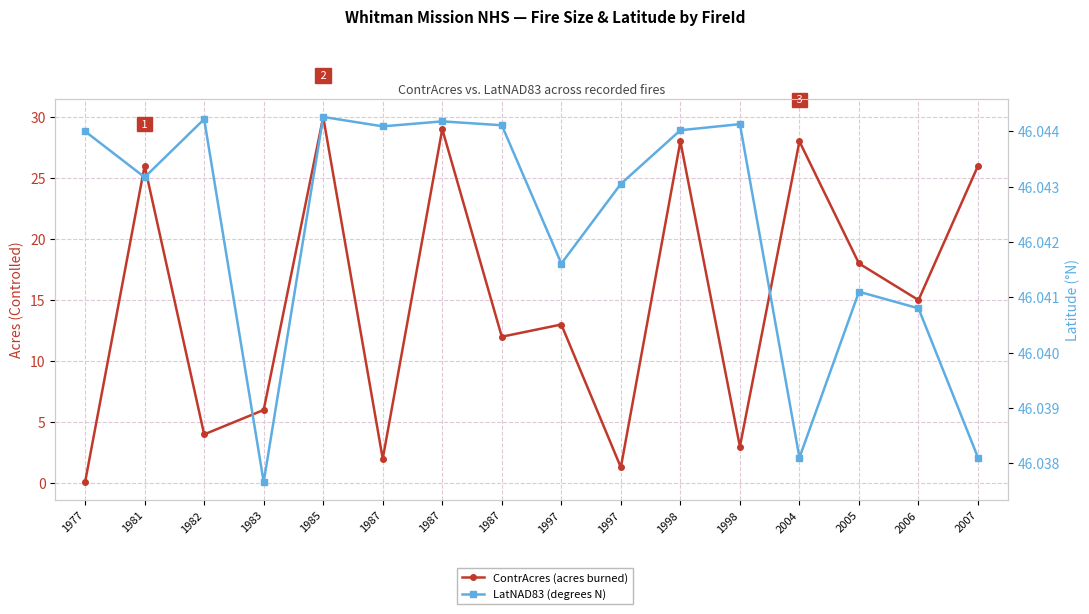

At which label is ContrAcres (acres burned) closest to 15?

2006